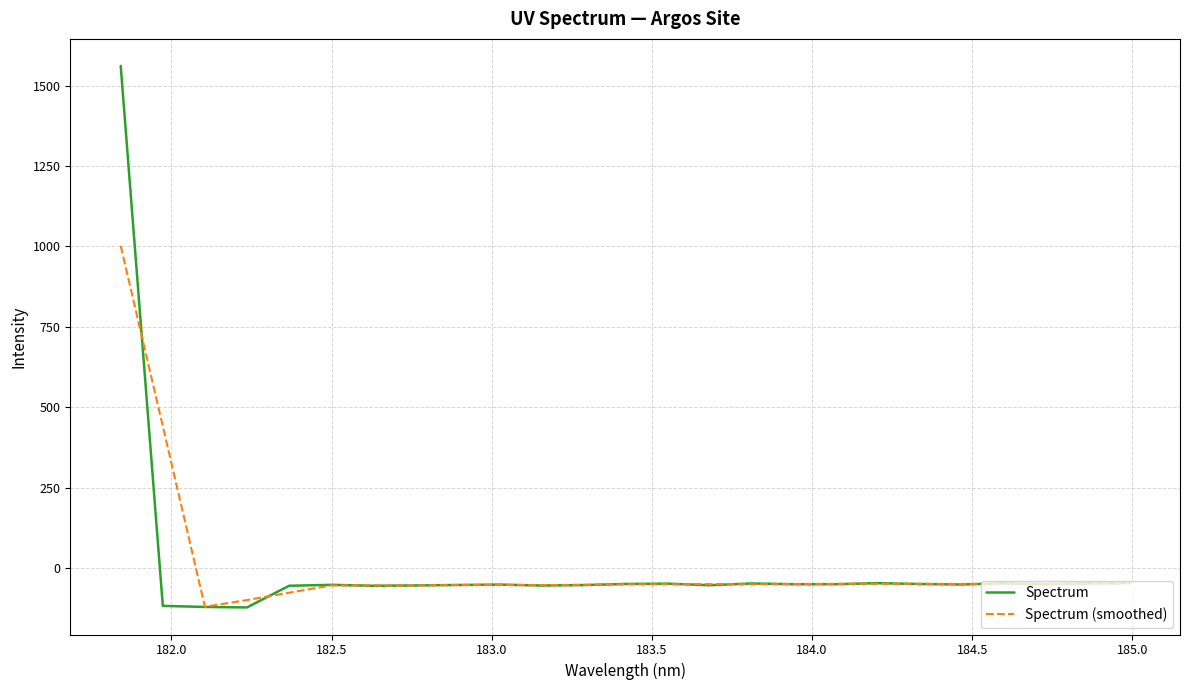

What is the minimum value shown in the chart?

-123.0